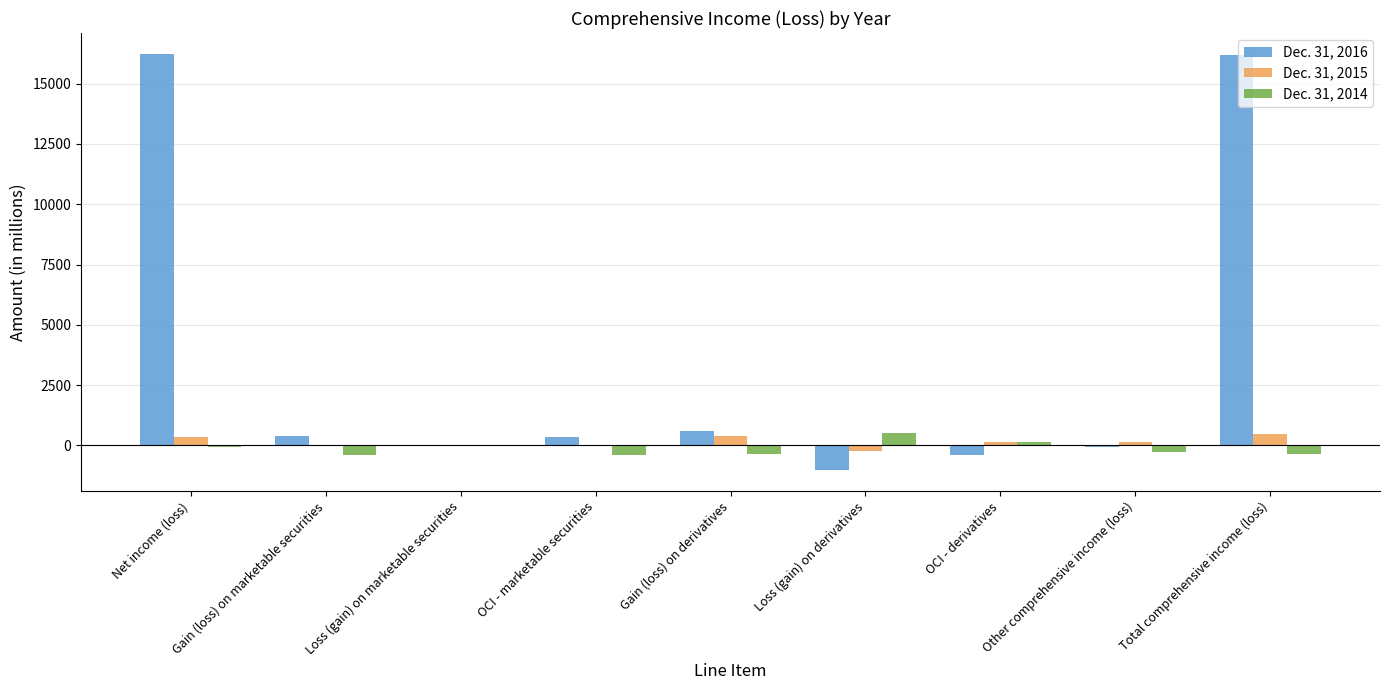

The value of Dec. 31, 2014 at Gain (loss) on marketable securities is -388. True or false?

True